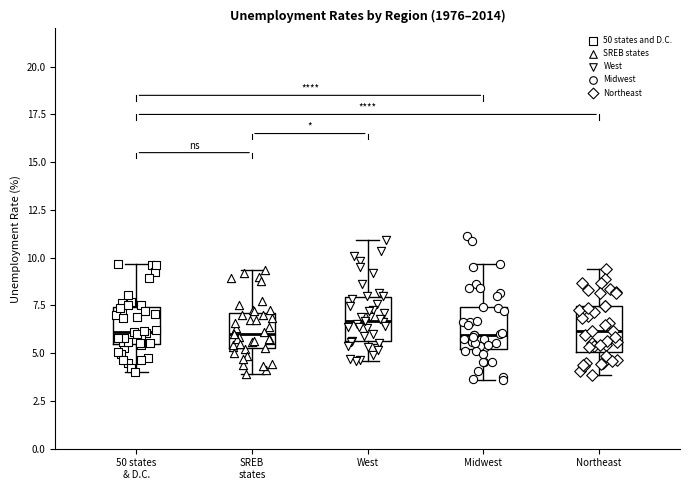

Where does the lower whisker of the box for Midwest end on the y-axis? The values are not printed on the chart, so give them approximately, as read against the axis.

3.5